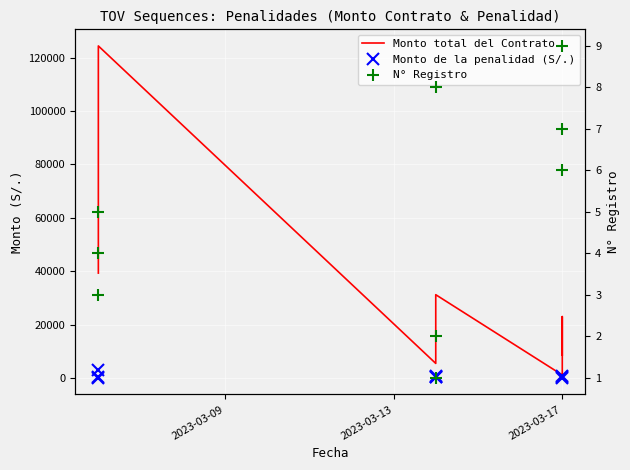

True or false: Monto de la penalidad (S/.) has more than 1 interior local peaks.

True